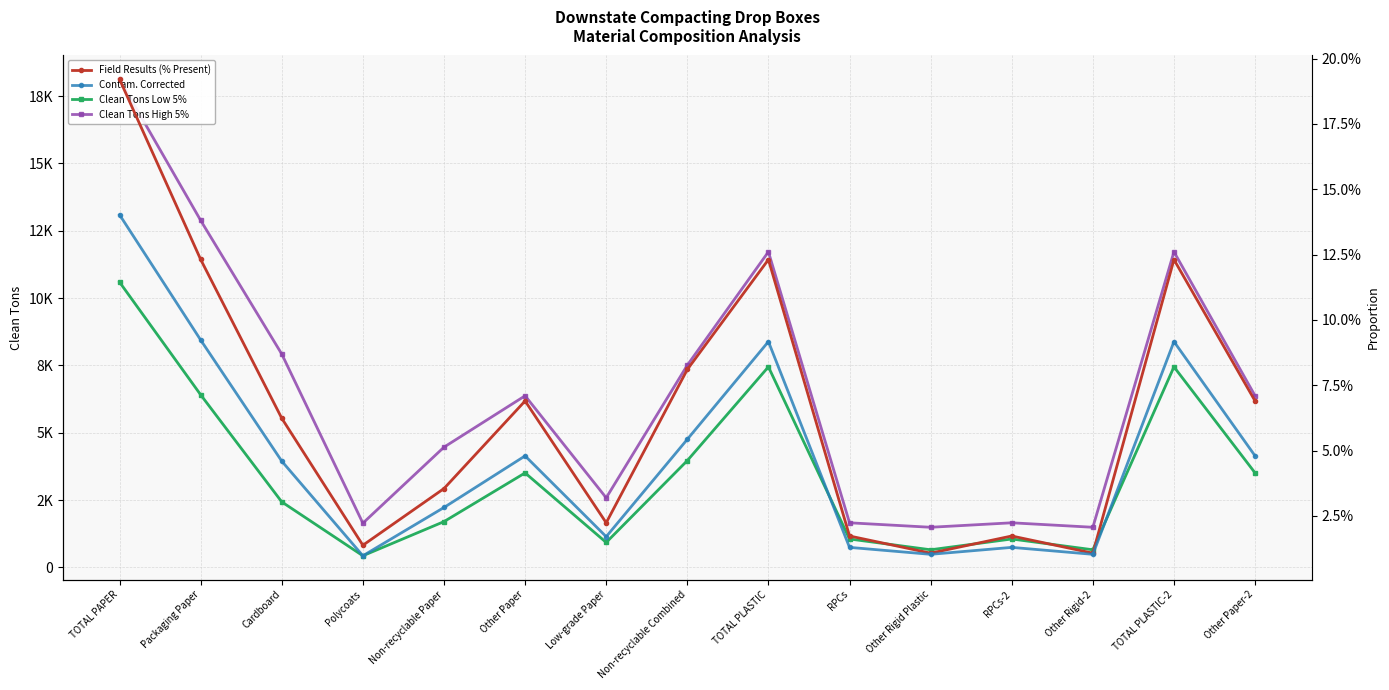

Between Non-recyclable Combined and TOTAL PLASTIC-2, which series saw the biggest shift?

Clean Tons High 5%